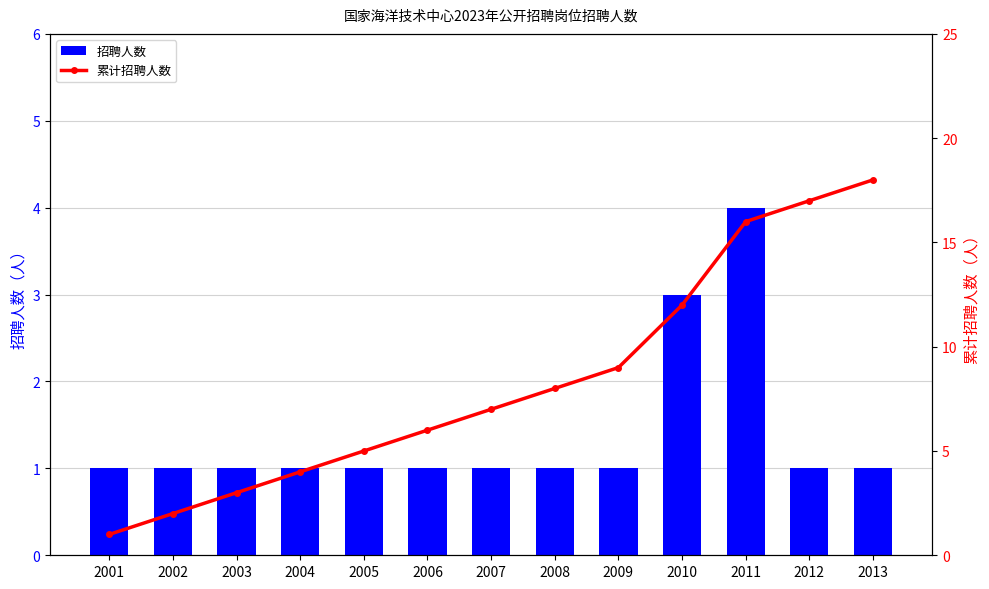

What is the lowest value of the 累计招聘人数 series?

1